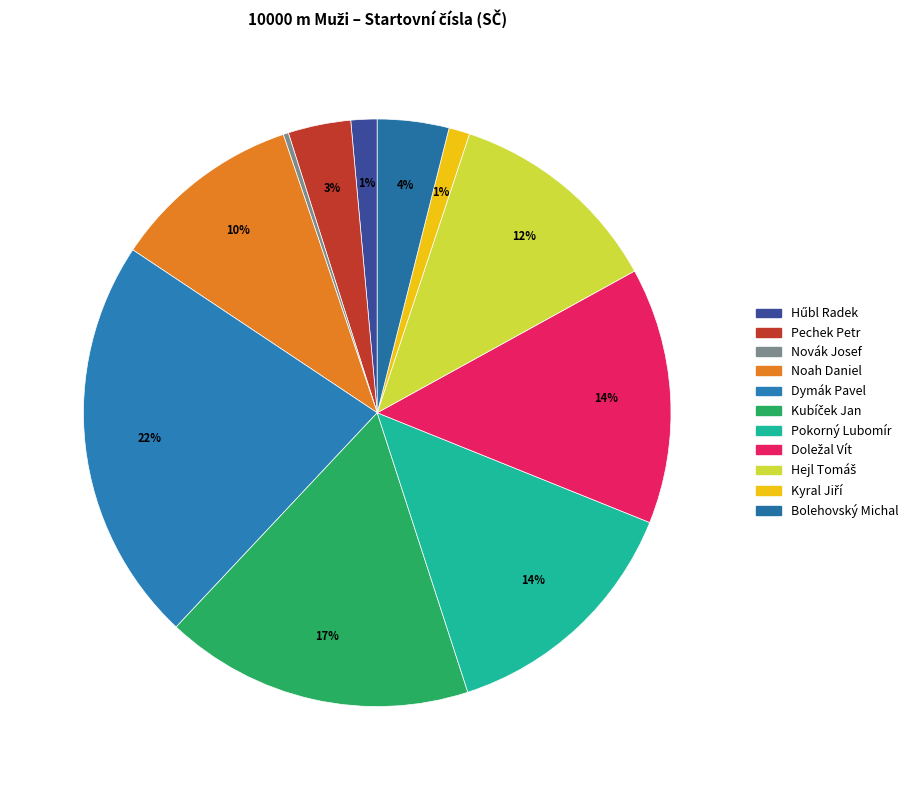

Is there a majority slice in this chart?

No